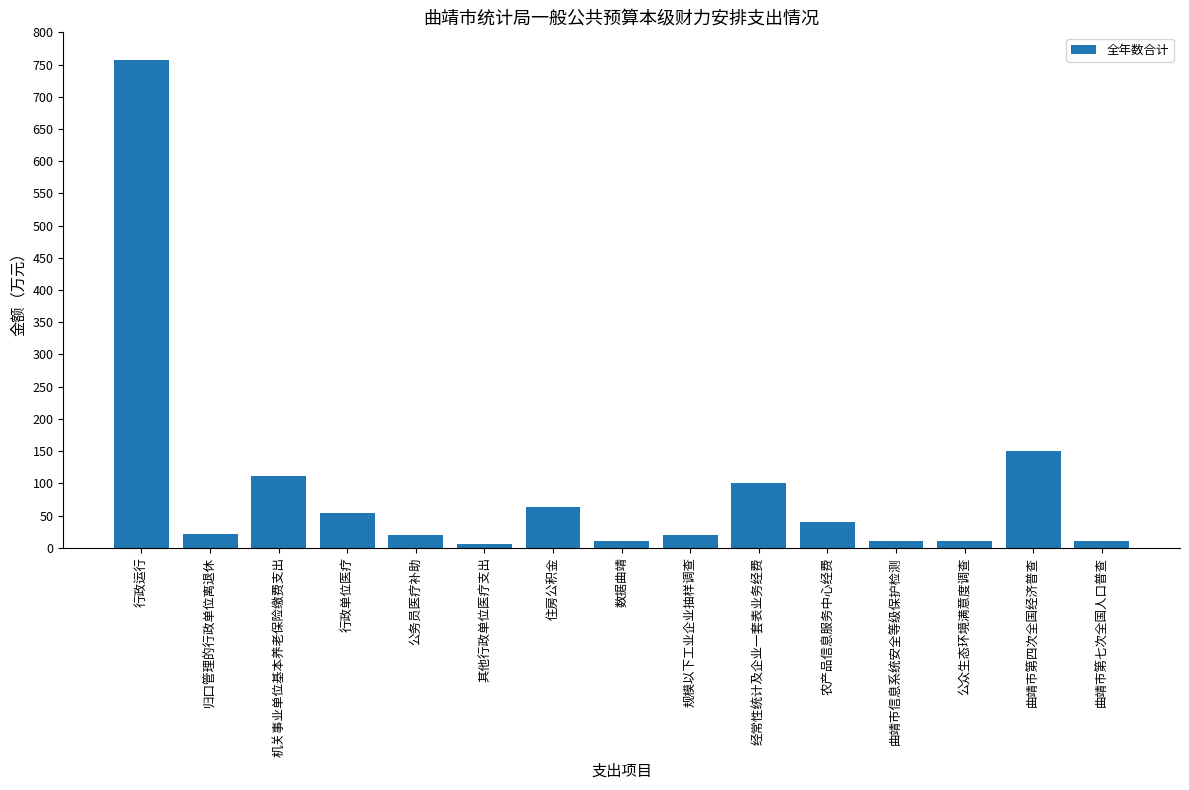

What position from the left is 机关事业单位基本养老保险缴费支出?

3